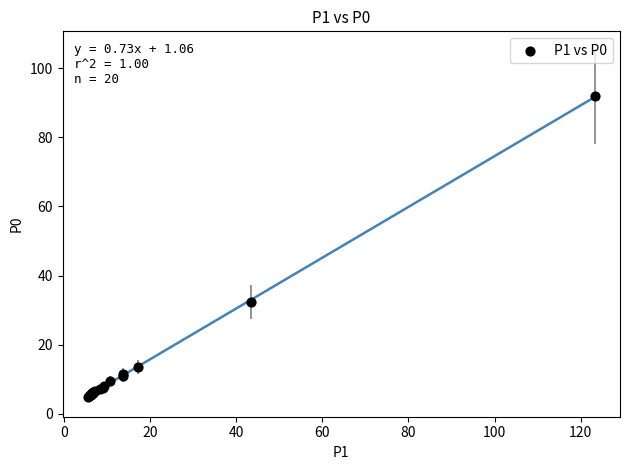

What Y value in the scatter plot is closest to 48?

32.3